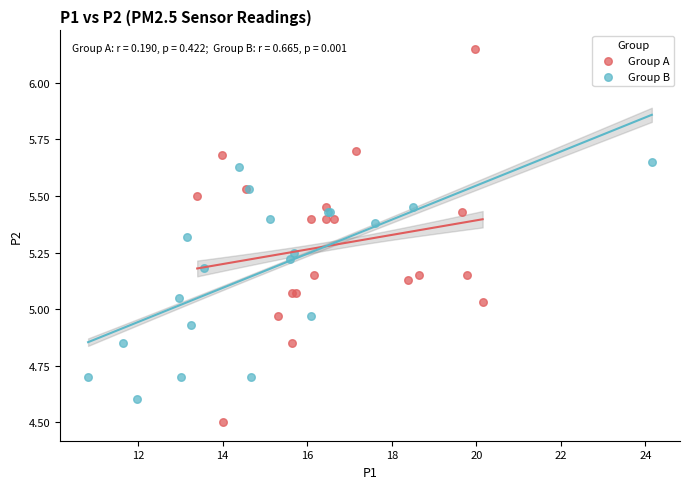

Which series contains the highest Y value?

Group A